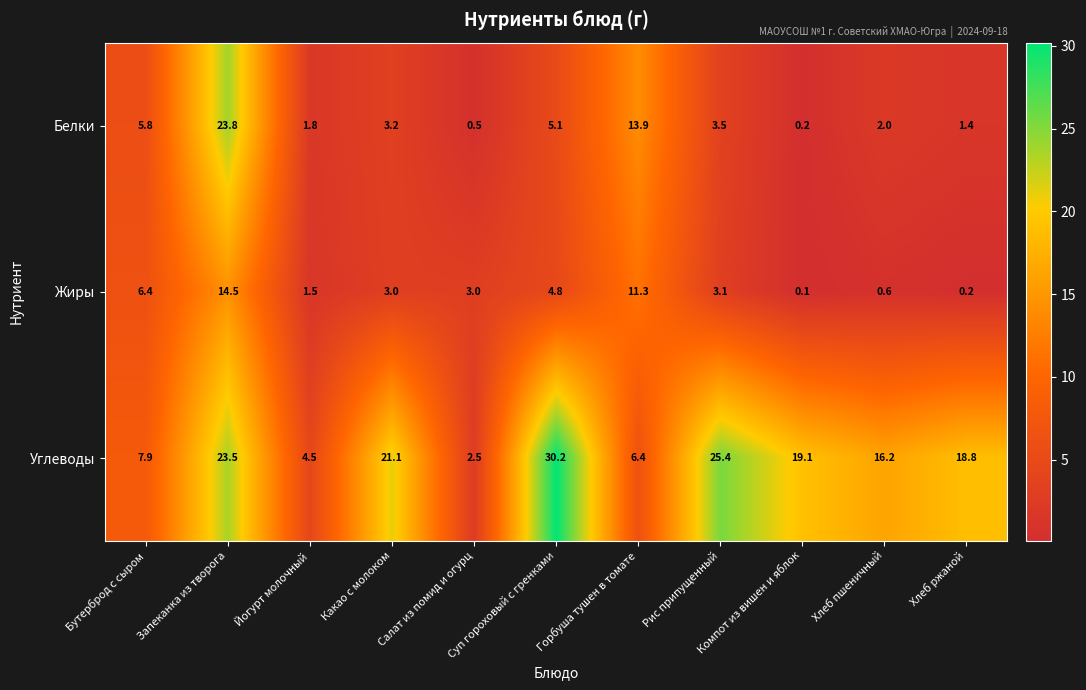

Between Какао с молоком and Хлеб пшеничный, which series saw the biggest shift?

Углеводы